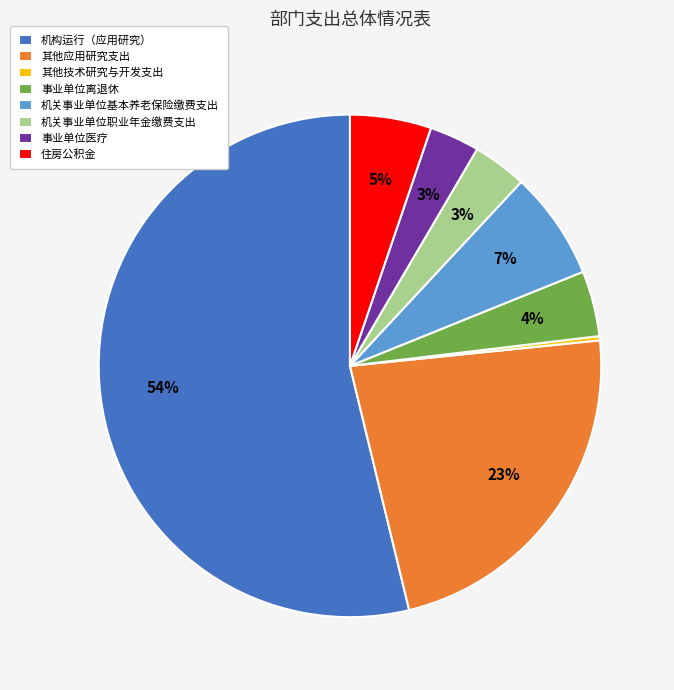

Which slice is the largest?

机构运行（应用研究）